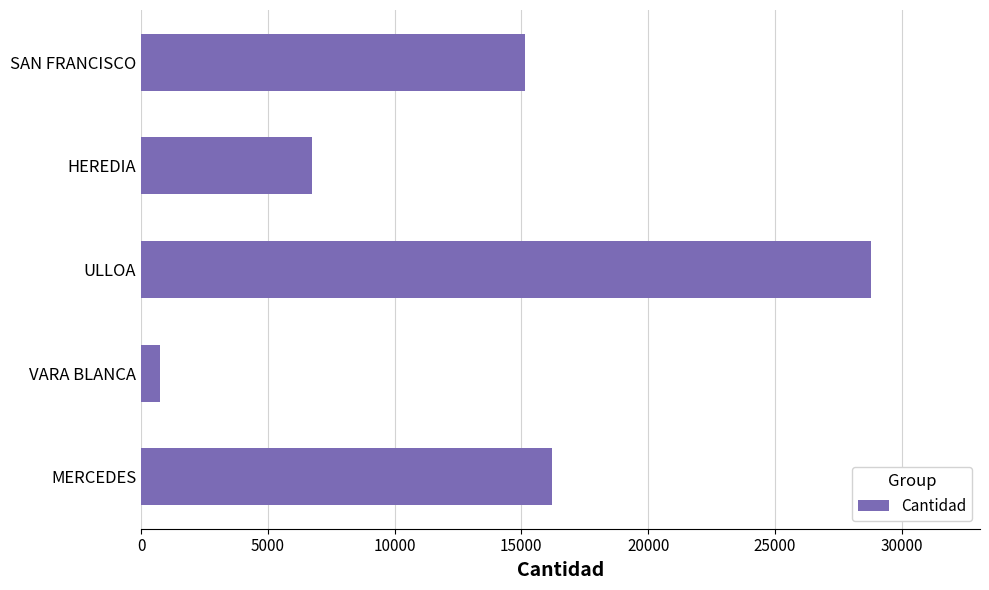

What is the average value?

13525